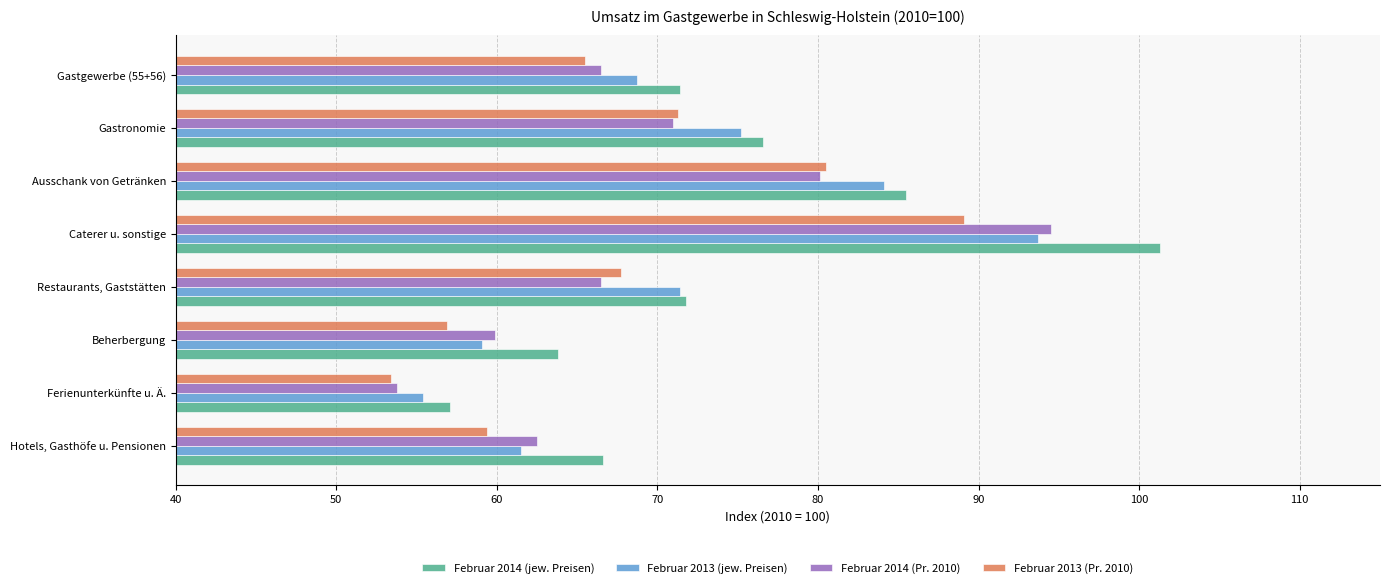

Rank the series by their average value, from lowest to highest.

Februar 2013 (Pr. 2010), Februar 2014 (Pr. 2010), Februar 2013 (jew. Preisen), Februar 2014 (jew. Preisen)